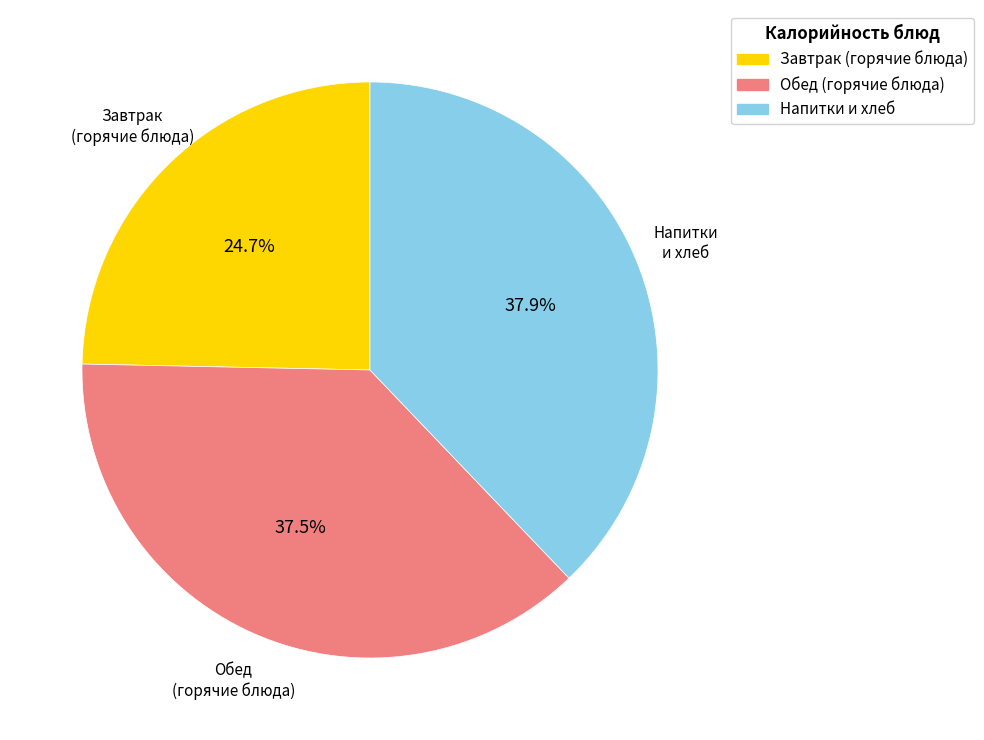

To the nearest percent, what is the difference between the largest and smallest slice percentages?

13%